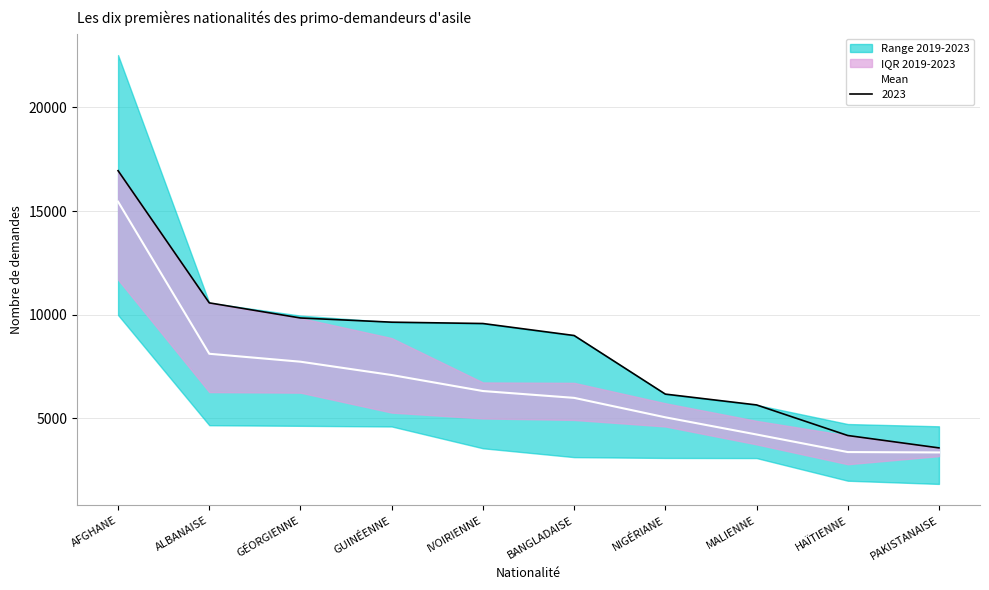

Reading left to right, what are all the values shown in this chart?

AFGHANE=15452.0	ALBANAISE=8109.6	GÉORGIENNE=7726.8	GUINÉENNE=7083.2	IVOIRIENNE=6310.8	BANGLADAISE=5981.2	NIGÉRIANE=5042.6	MALIENNE=4213.0	HAÏTIENNE=3364.6	PAKISTANAISE=3346.6